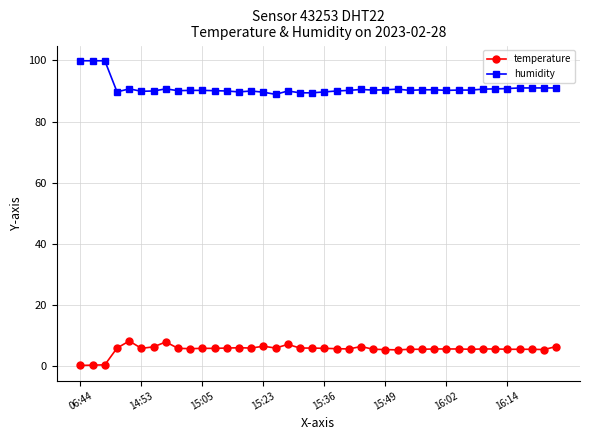

True or false: temperature and humidity intersect in this chart.

False